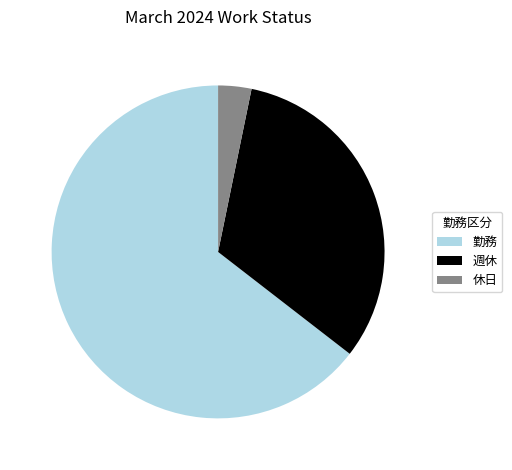

Between 勤務 and 週休, which is larger?

勤務